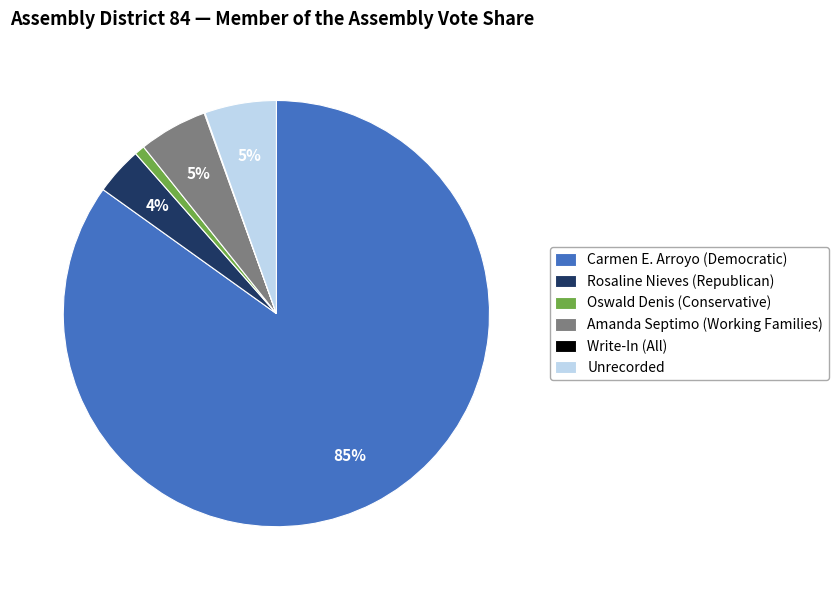

To the nearest percent, what is the average slice percentage?

17%